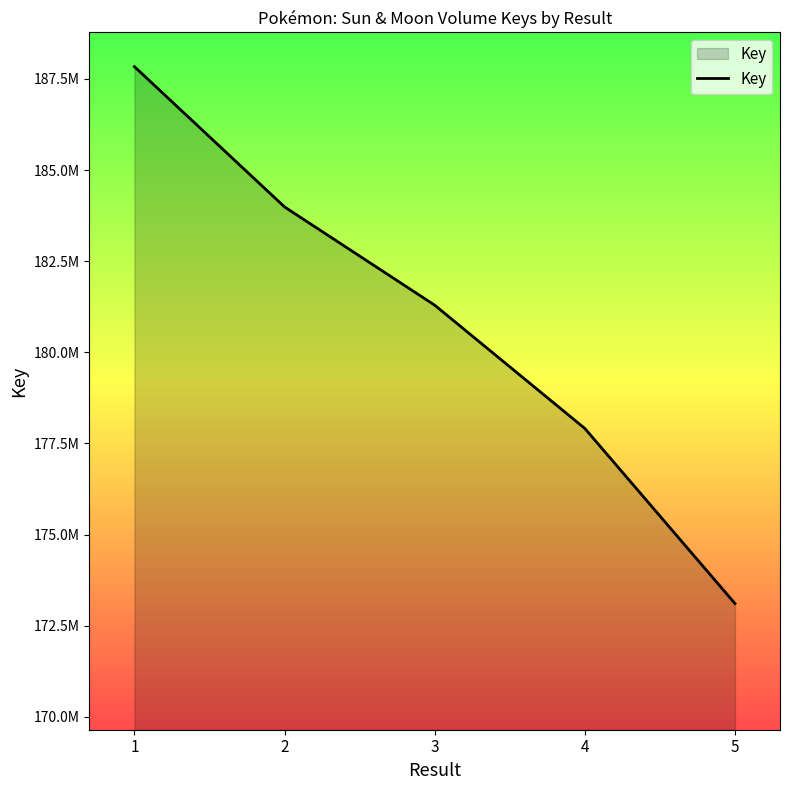

What is the change in value from 1 to 5?

-14728219